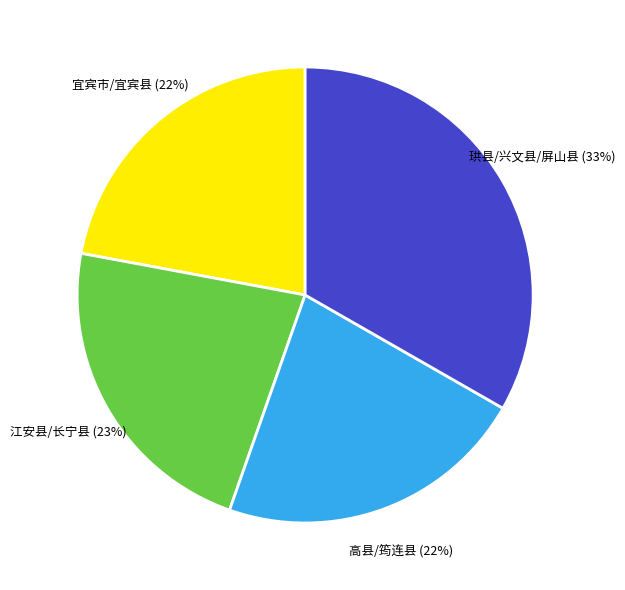

To the nearest percent, what portion does 珙县/兴文县/屏山县 represent?

33%